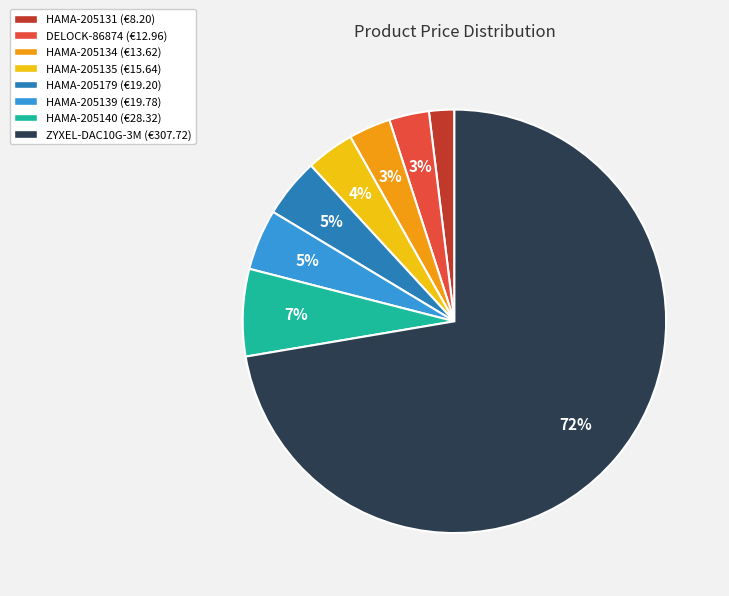

What is the smallest slice in the pie chart?

HAMA-205131